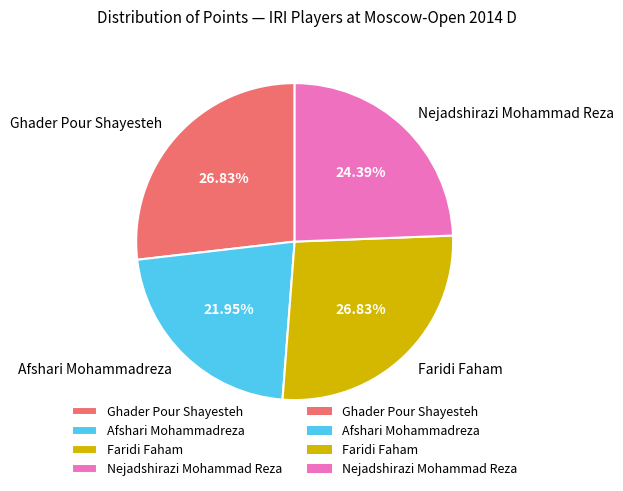

How much of the chart is everything except Nejadshirazi Mohammad Reza?

75.6%